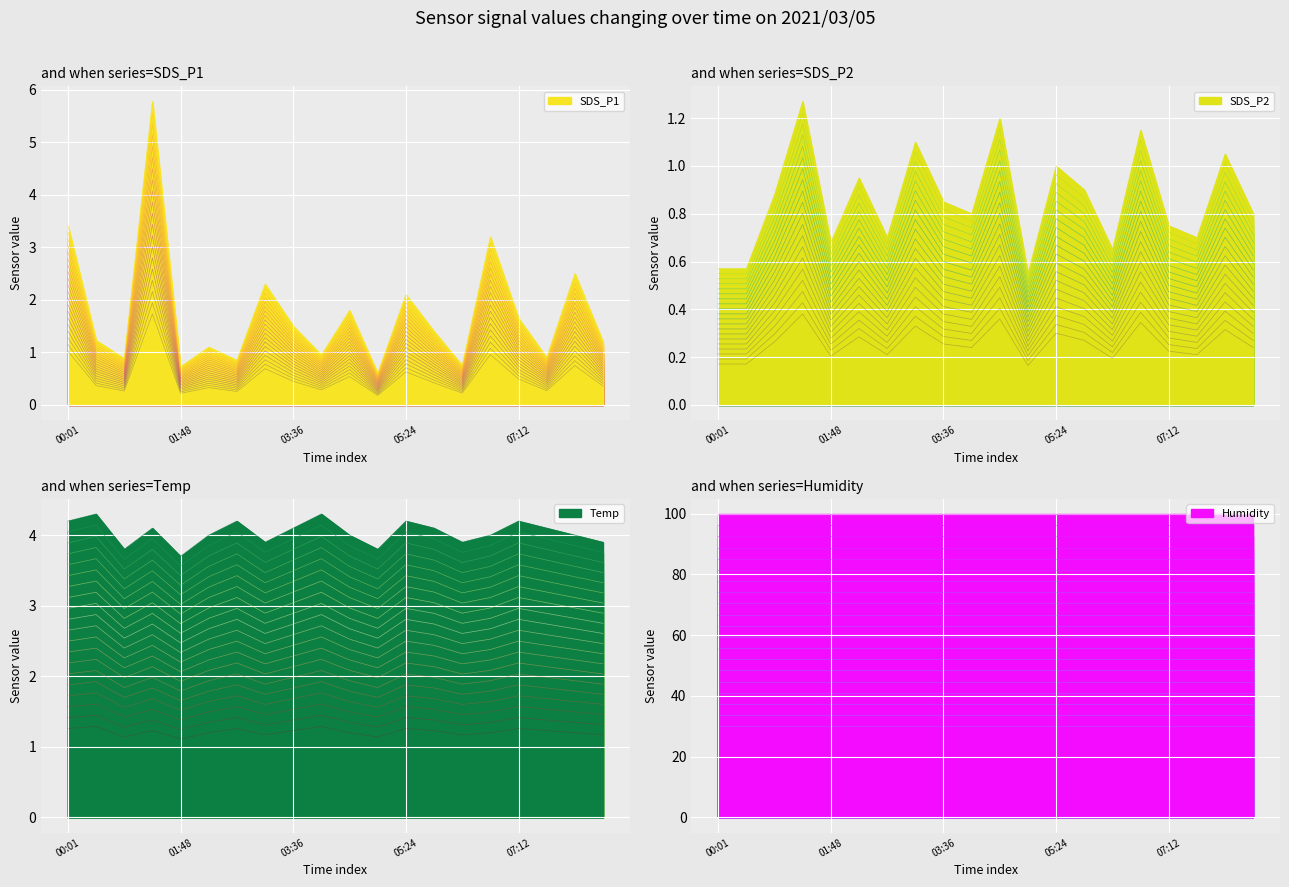

Which series has the largest range (max minus min)?

SDS_P1